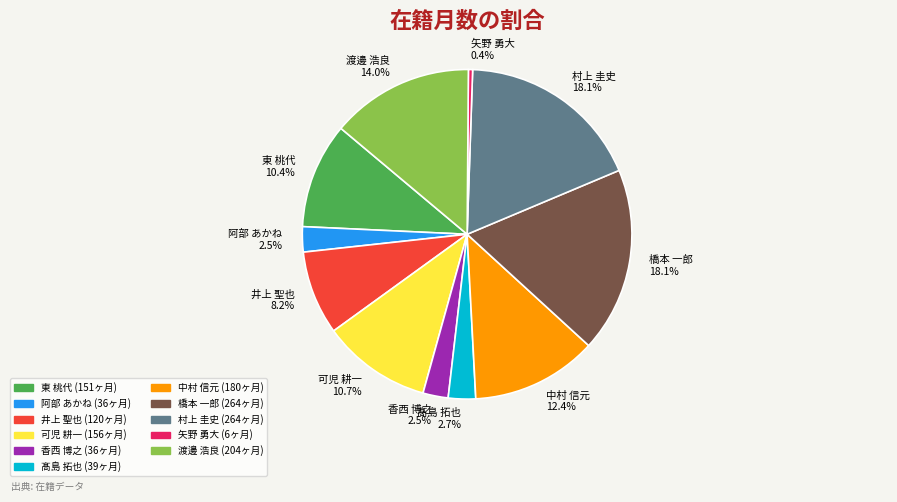

To the nearest percent, what is the difference between the largest and smallest slice percentages?

18%